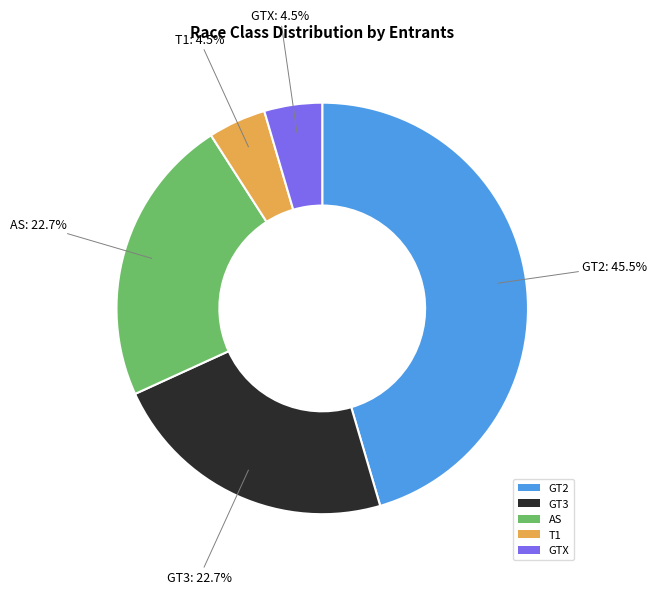

Which category has the biggest portion of the pie?

GT2